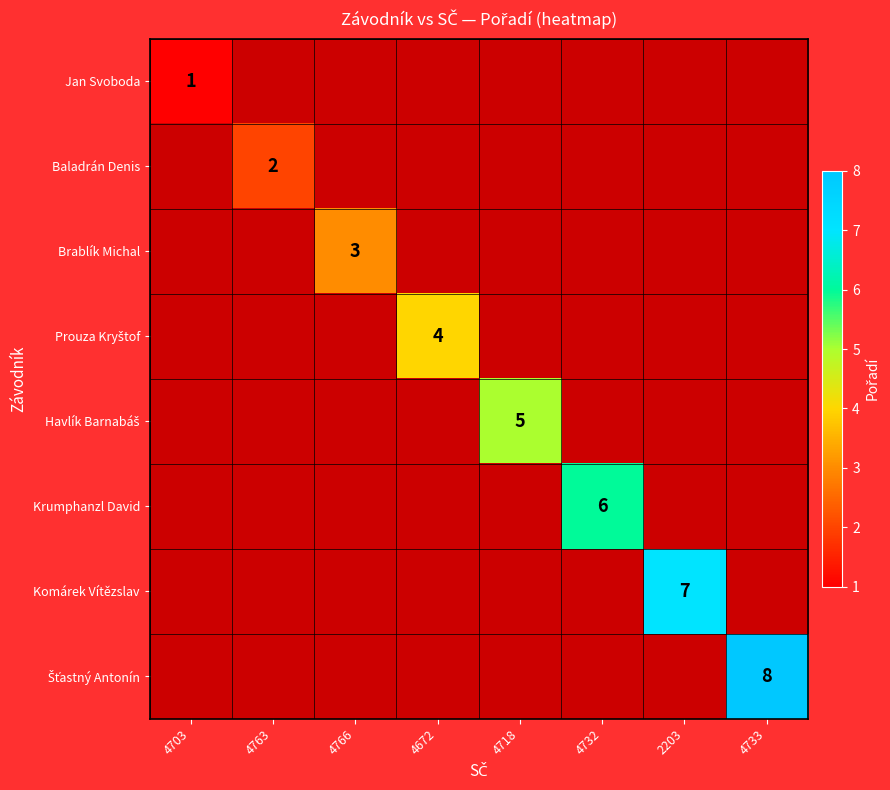

Which label corresponds to the largest value in the chart?

4733